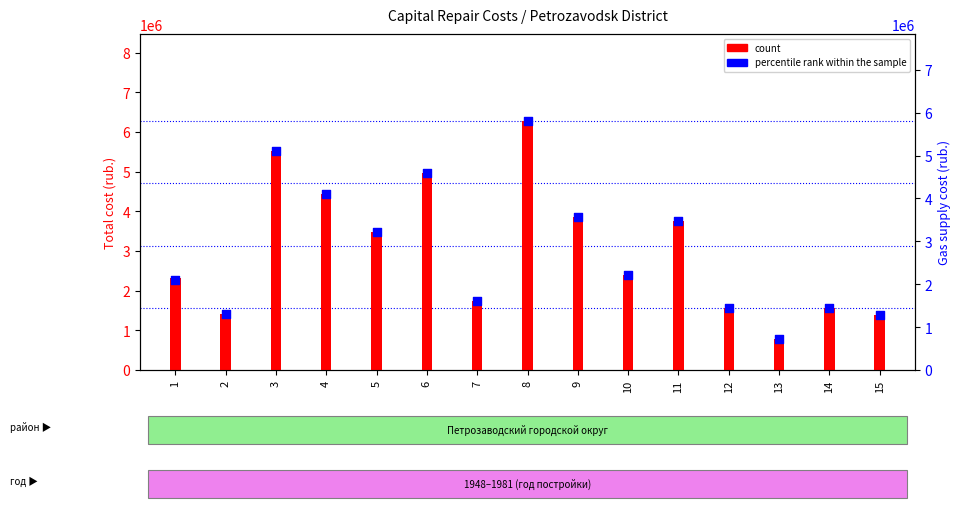

Which series has the largest Y range (max minus min)?

count